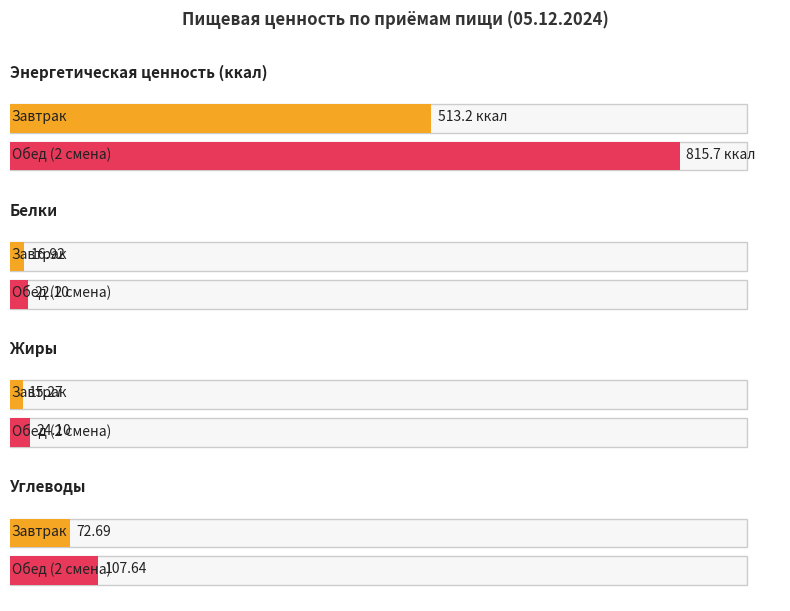

What is the label of the 2nd bar from the right?

Завтрак